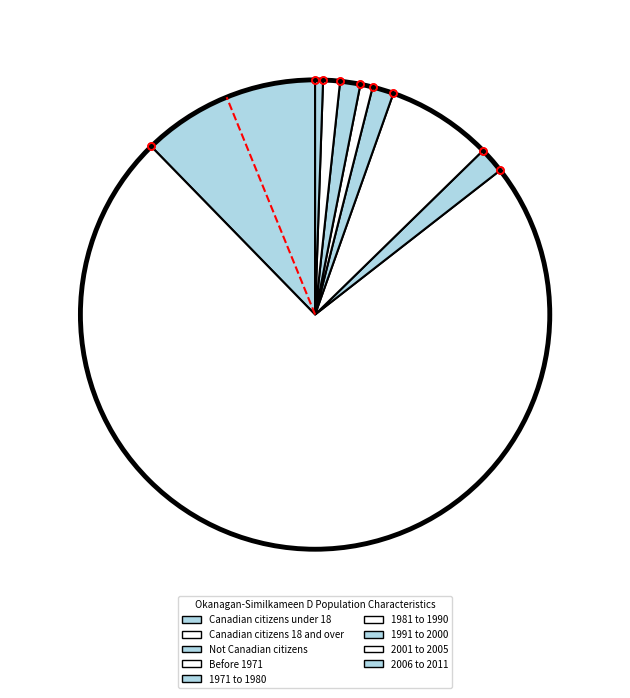

Is there any slice that represents more than half of the pie?

Yes